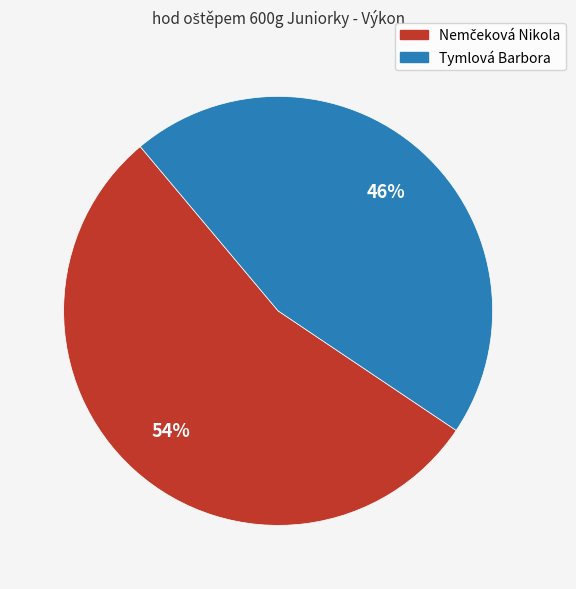

Which category has the smallest portion of the pie?

Tymlová Barbora